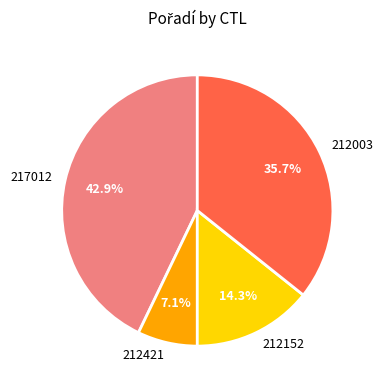

What percentage is the 212152 slice, to the nearest percent?

14%